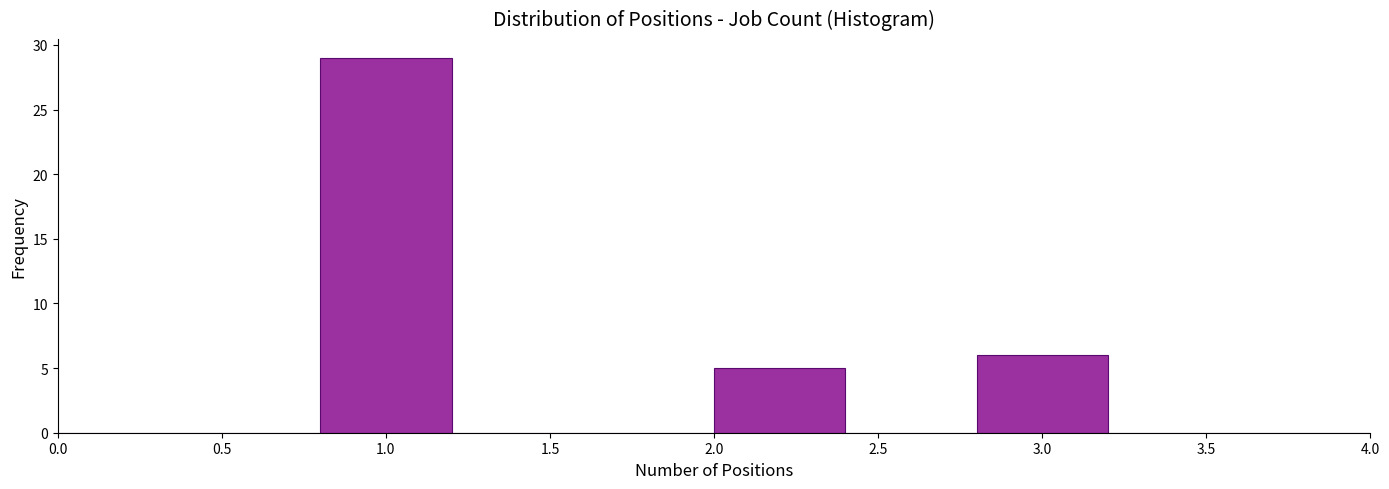

Reading left to right, transcribe this chart: for each bar, give the range it covers on the x-axis and its height. The values are not printed on the chart, so give them approximately, as read against the axis.

0.0 to 0.4: 0
0.4 to 0.8: 0
0.8 to 1.2: 29
1.2 to 1.6: 0
1.6 to 2.0: 0
2.0 to 2.4: 5
2.4 to 2.8: 0
2.8 to 3.2: 6
3.2 to 3.6: 0
3.6 to 4.0: 0